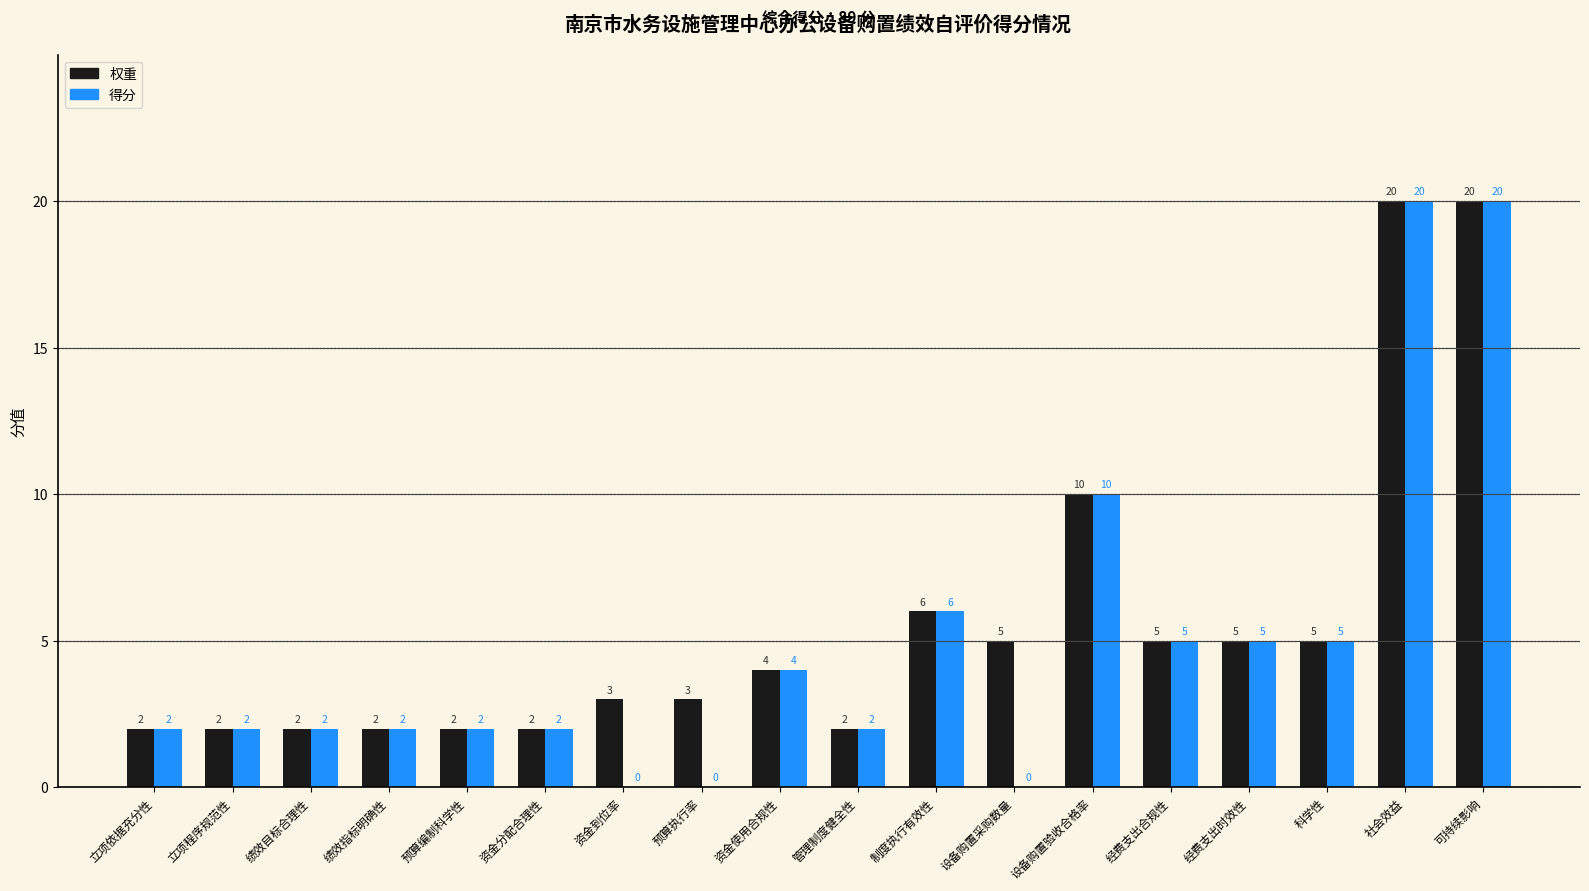

How many positive values does the 得分 series have?

15